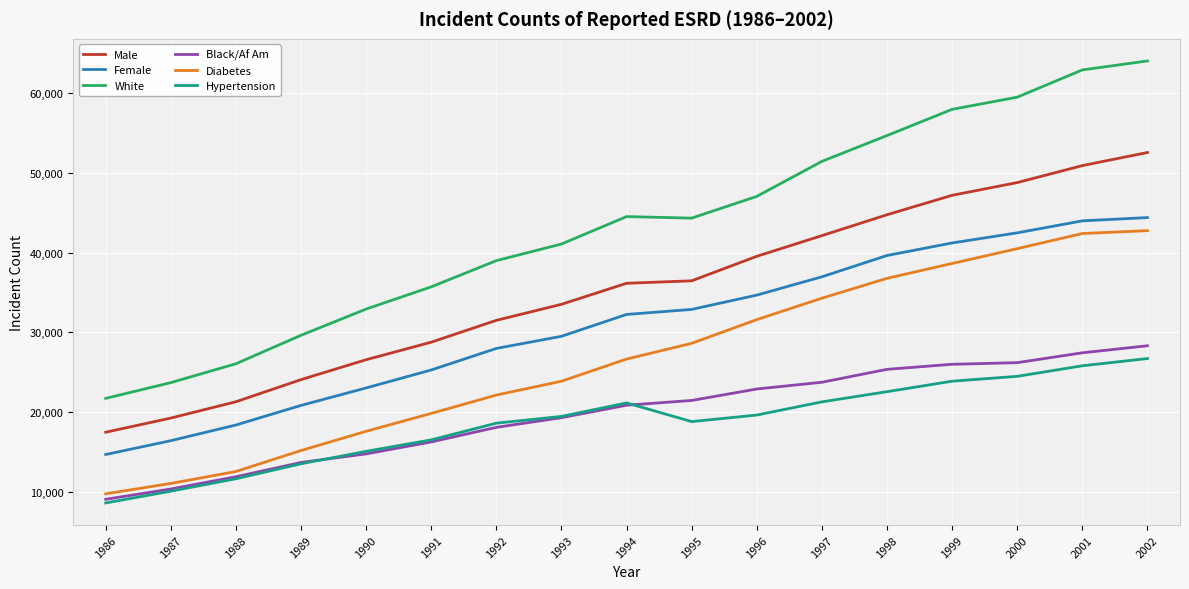

At which category is the sum across all series the highest?

2002